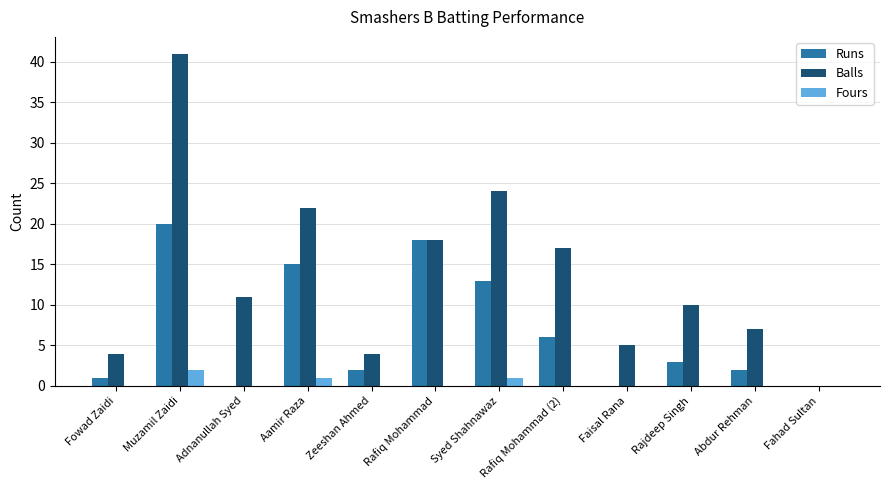

How many groups of bars are there?

12